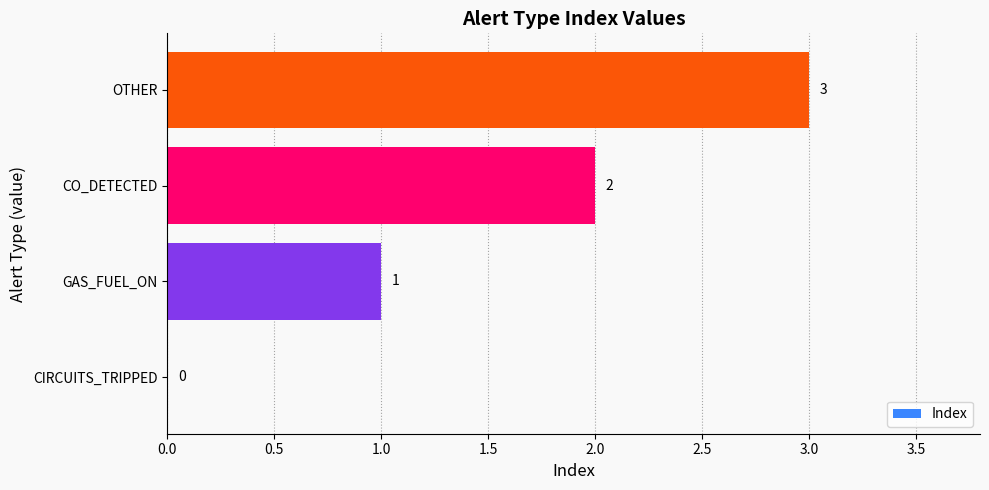

What is the sum of the values at GAS_FUEL_ON and CO_DETECTED?

3